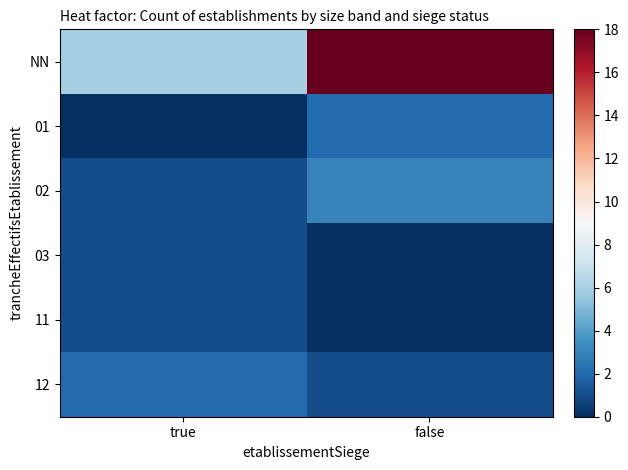

How many categories are shown in the chart?

2